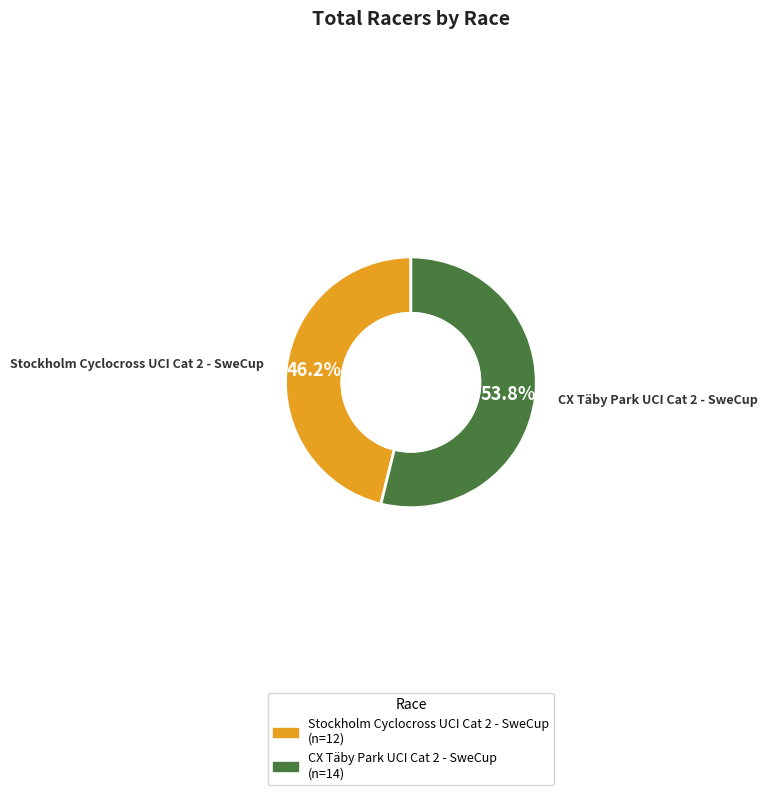

Which slice is the smallest?

Stockholm Cyclocross UCI Cat 2 - SweCup